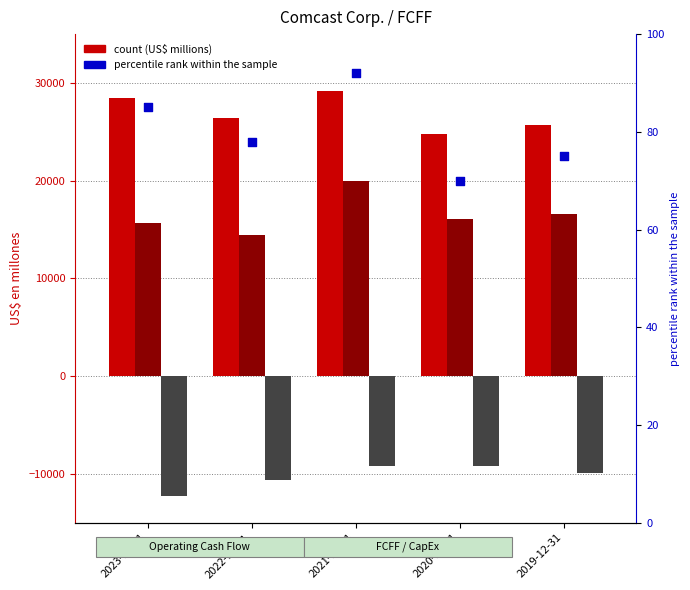

At how many categories does at least one series exceed 14193?

5